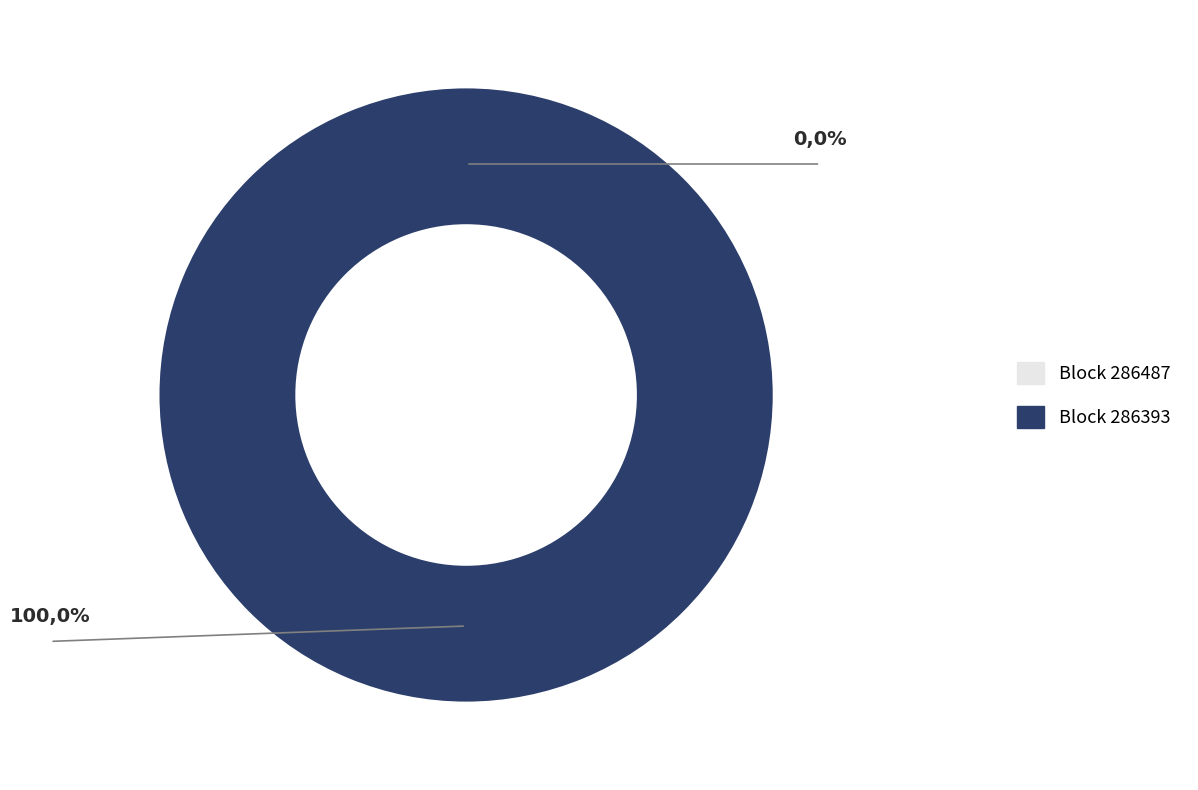

Which slice is the largest?

286393